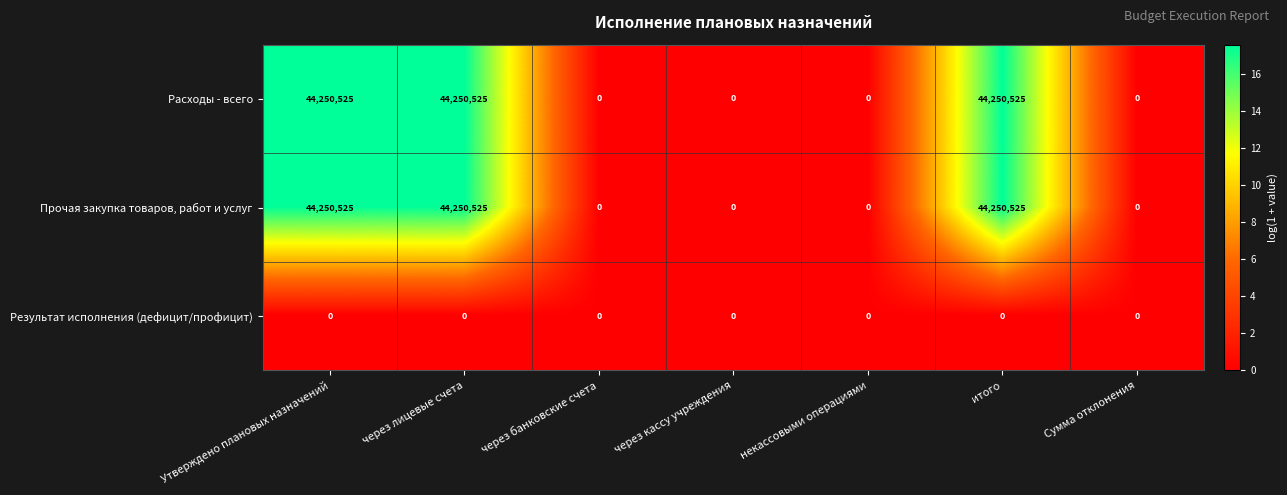

What is the sum of the Прочая закупка товаров, работ и услуг values at через лицевые счета and через банковские счета?

44250525